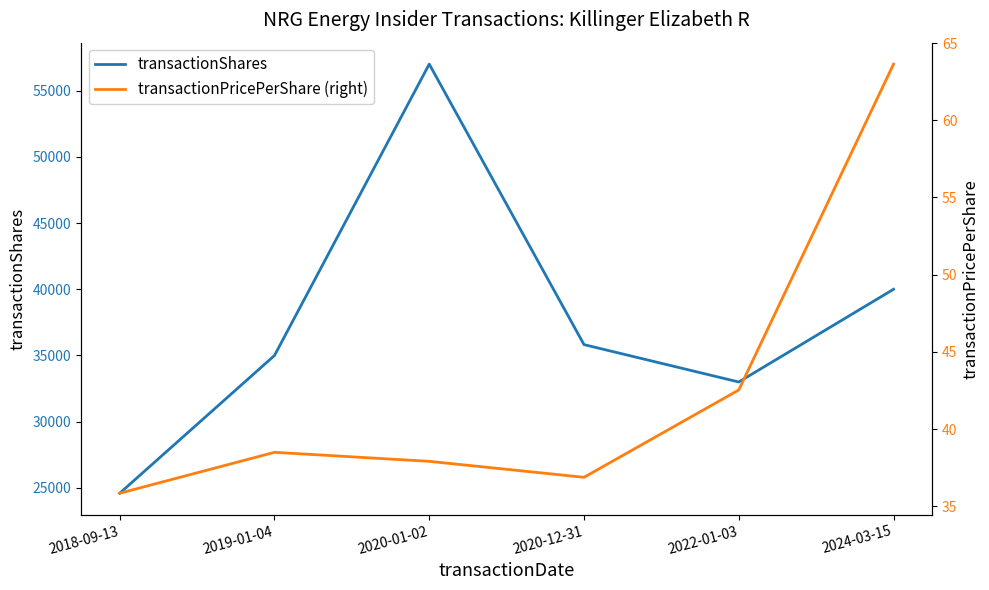

How many values in the transactionPricePerShare (right) series exceed 38?

3